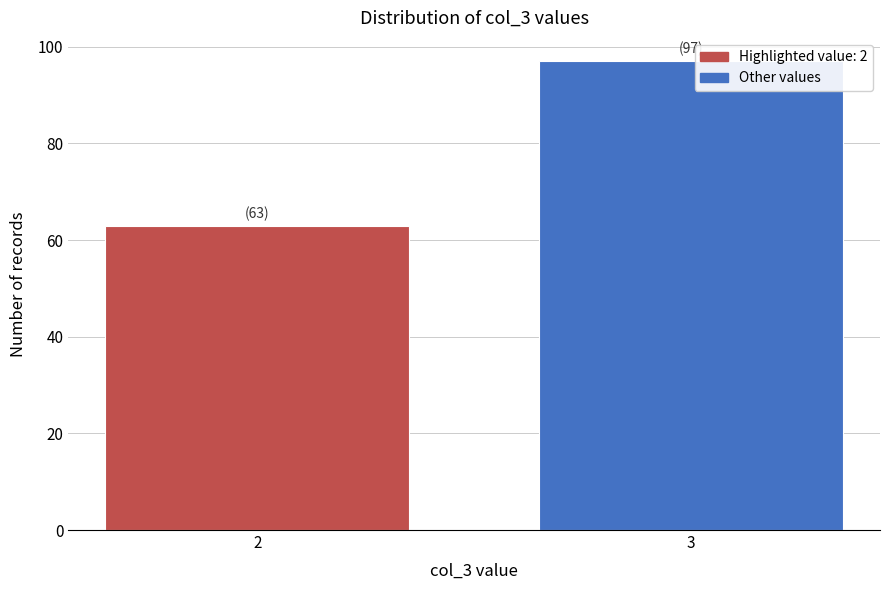

Reading left to right, extract all data points from this chart.

2=63	3=97